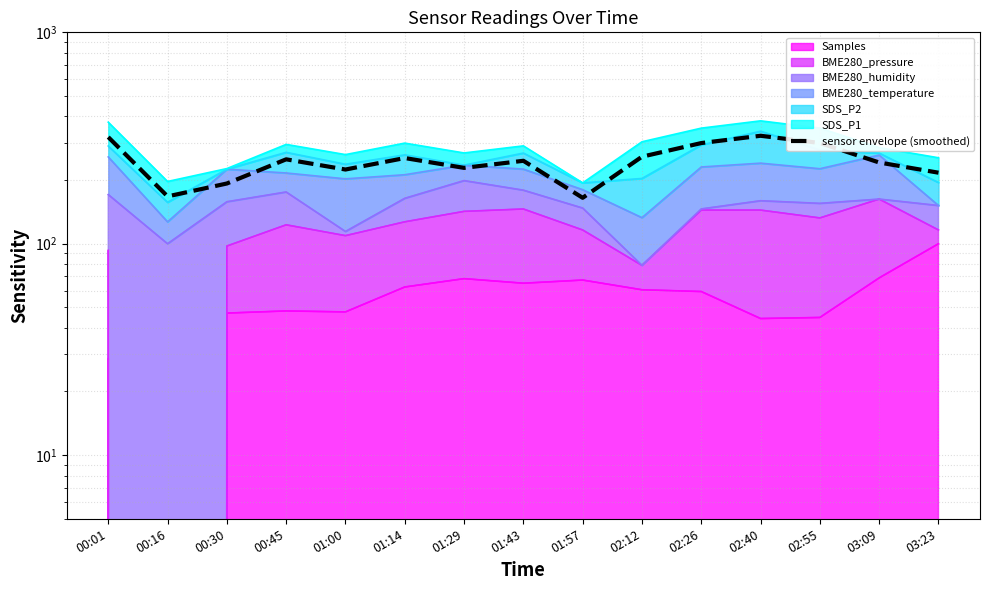

Does the chart have visible grid lines?

Yes